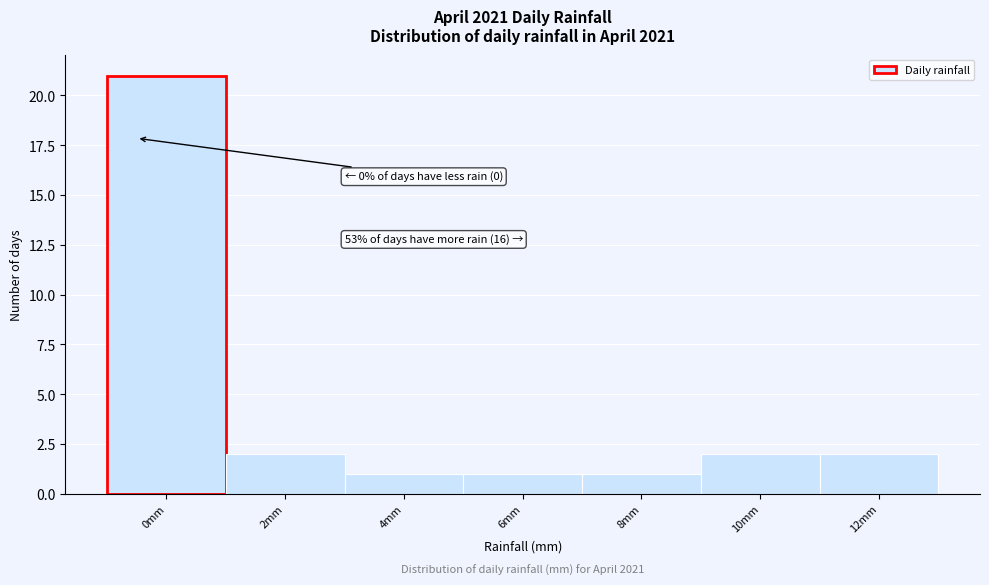

Reading left to right, list all the values displayed in this chart.

0mm=21	2mm=2	4mm=1	6mm=1	8mm=1	10mm=2	12mm=2